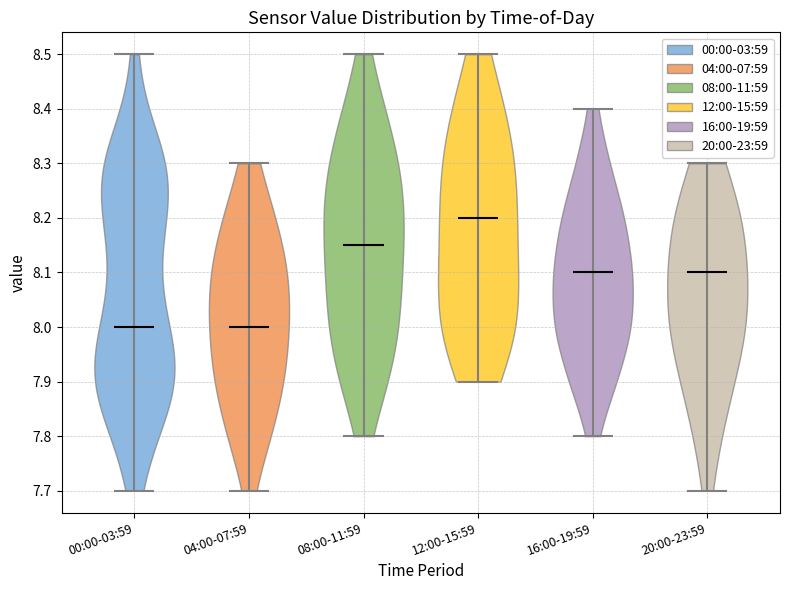

Reading left to right, read every violin against the y-axis: where its median line is, and the lowest and highest points it reaches. The values are not printed on the chart, so give them approximately, as read against the axis.

00:00-03:59: median line 8.00, lowest point 7.70, highest point 8.50
04:00-07:59: median line 8.00, lowest point 7.70, highest point 8.30
08:00-11:59: median line 8.15, lowest point 7.80, highest point 8.50
12:00-15:59: median line 8.20, lowest point 7.90, highest point 8.50
16:00-19:59: median line 8.10, lowest point 7.80, highest point 8.40
20:00-23:59: median line 8.10, lowest point 7.70, highest point 8.30